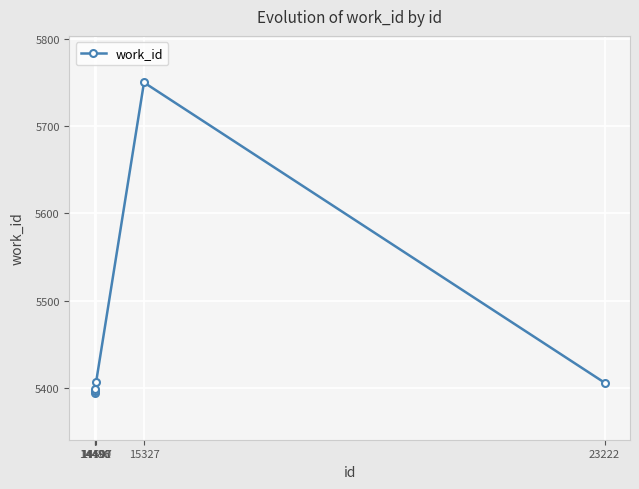

At which category does the chart reach its peak across all series?

15327